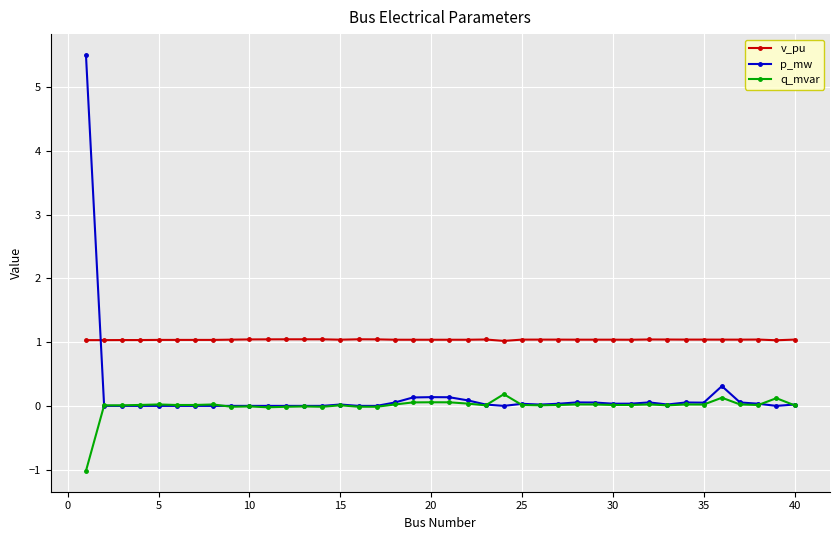

Which series has the widest spread of values?

p_mw